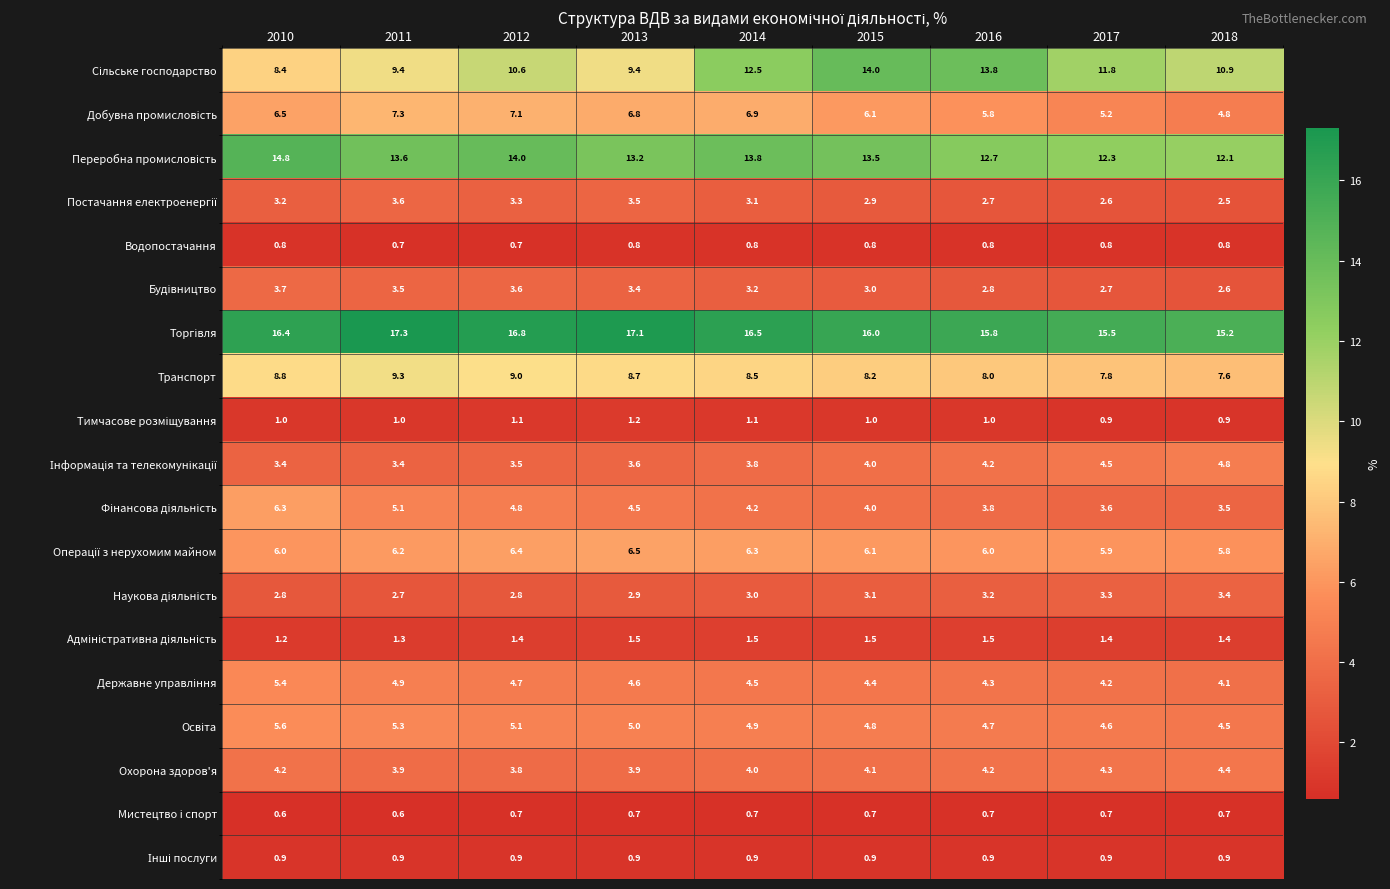

List the labels in order of Транспорт value, largest first.

2011, 2012, 2010, 2013, 2014, 2015, 2016, 2017, 2018